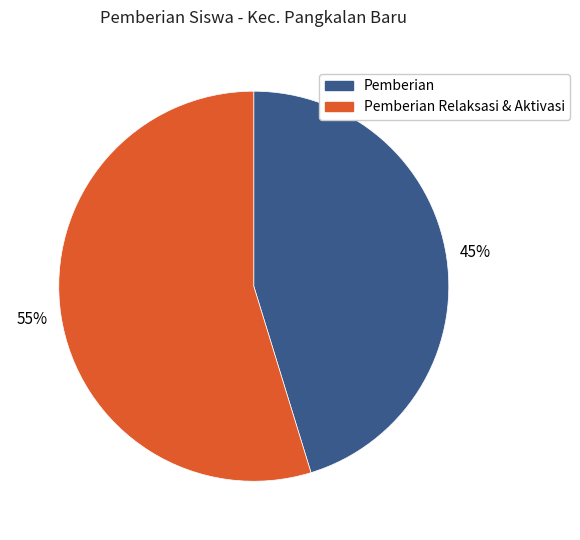

Does any single category account for the majority?

Yes